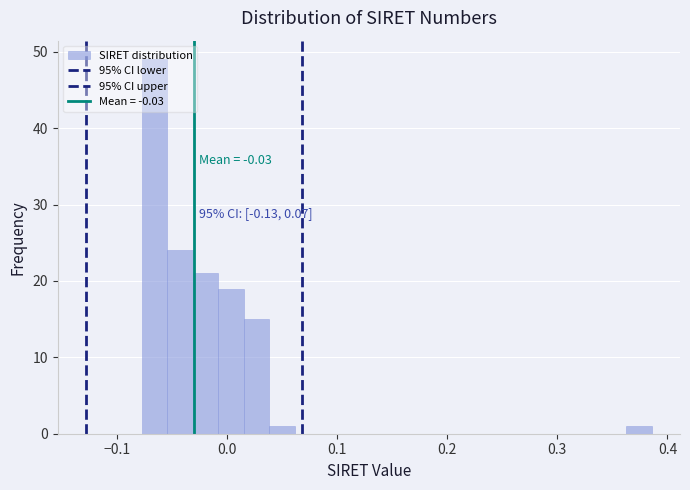

Around what value on the x-axis is the tallest bar? Give the approximate position of its centre, as read against the axis.

-0.07